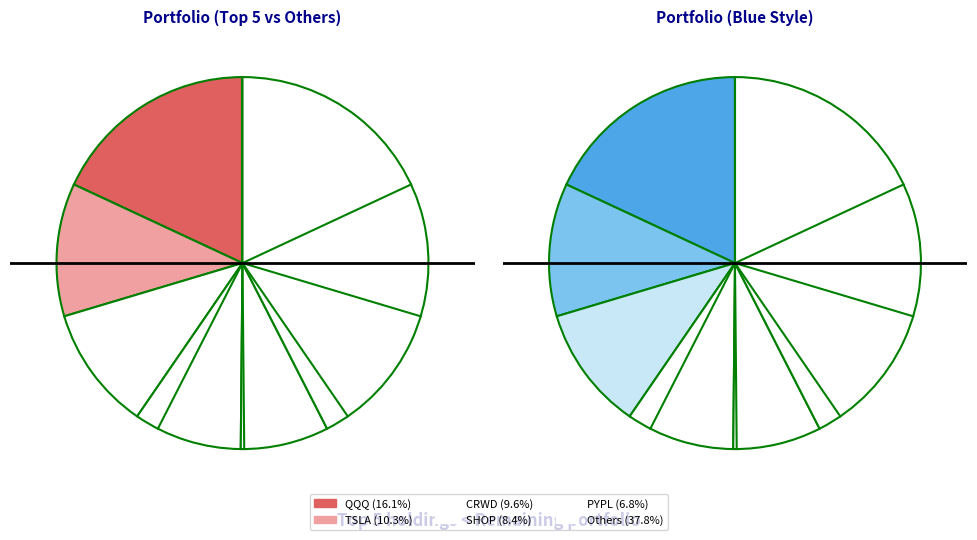

To the nearest percent, what is the difference between the largest and smallest slice percentages?

18%